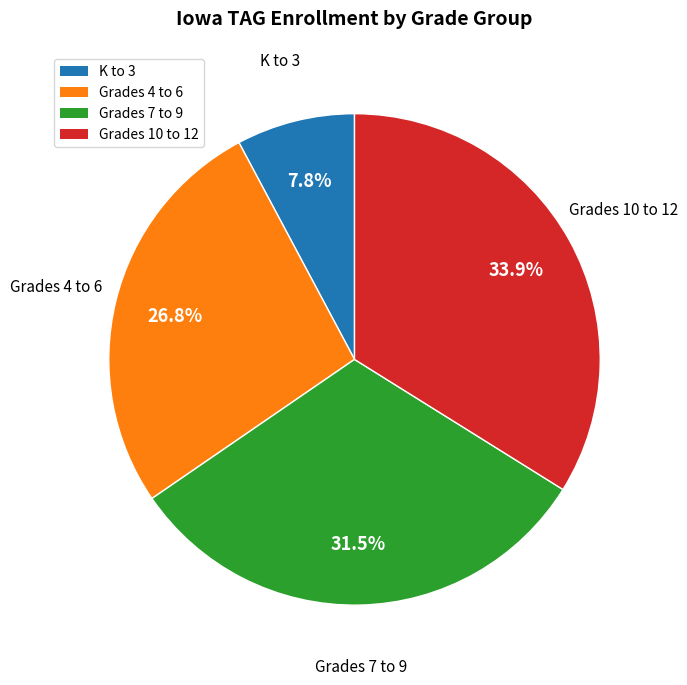

Does any single category account for the majority?

No